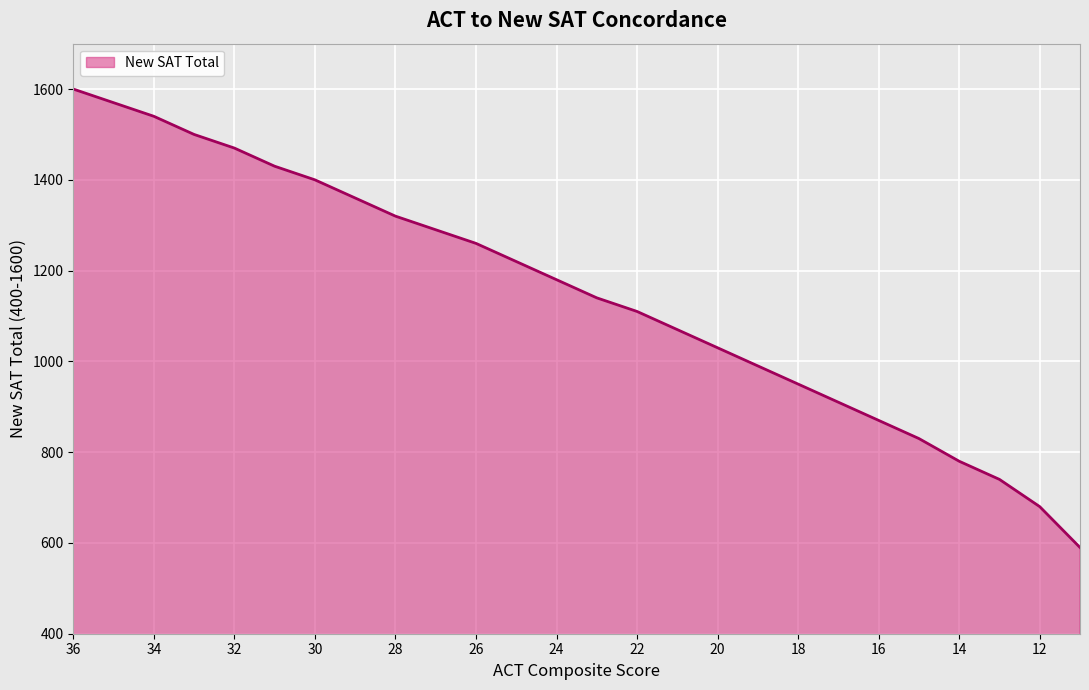

What is the value of the 24th point from the left?

740